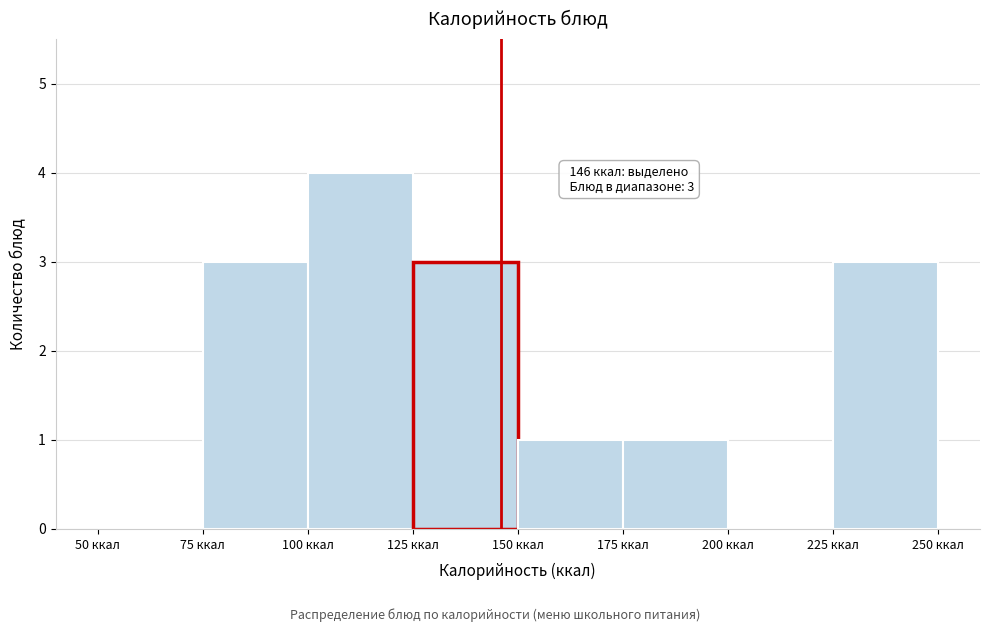

Over which range of the x-axis is the bar tallest?

100 to 125